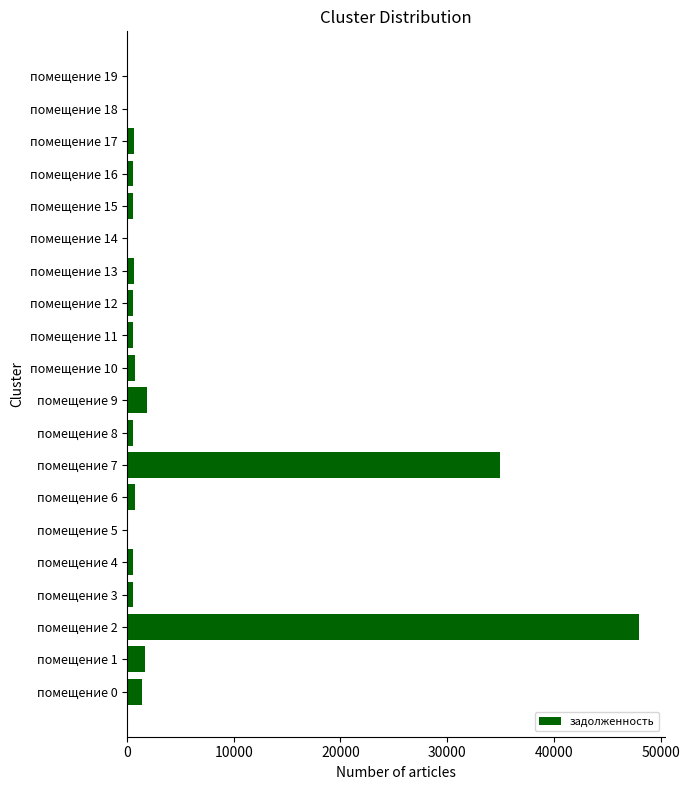

How many series are shown in this chart?

1